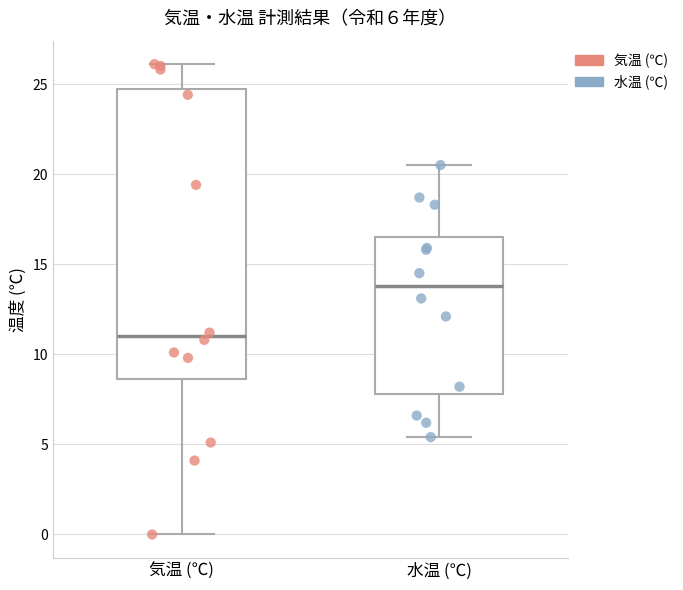

Comparing the boxes themselves (not the whiskers), which one is the tallest?

気温 (℃)